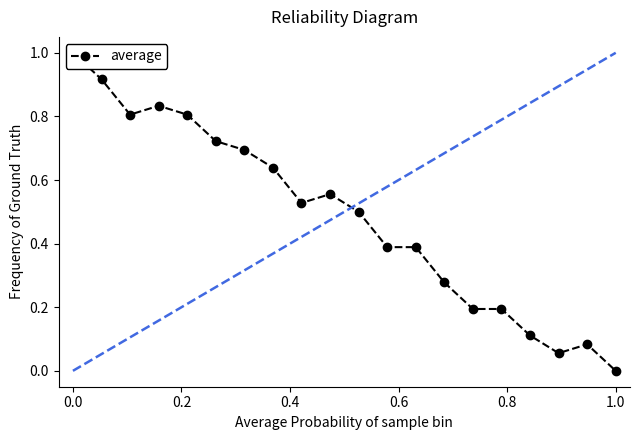

What position from the left is 11?

12